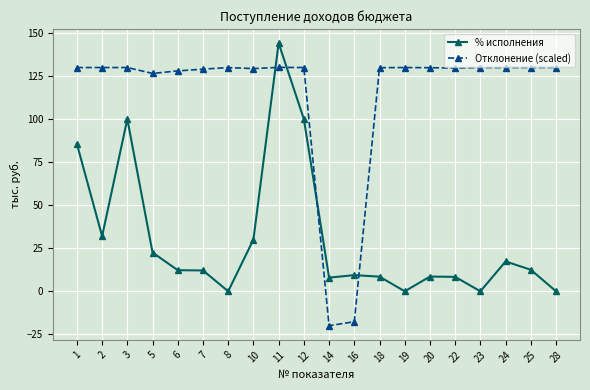

The value of Отклонение (scaled) at 6 is 227.8. True or false?

False